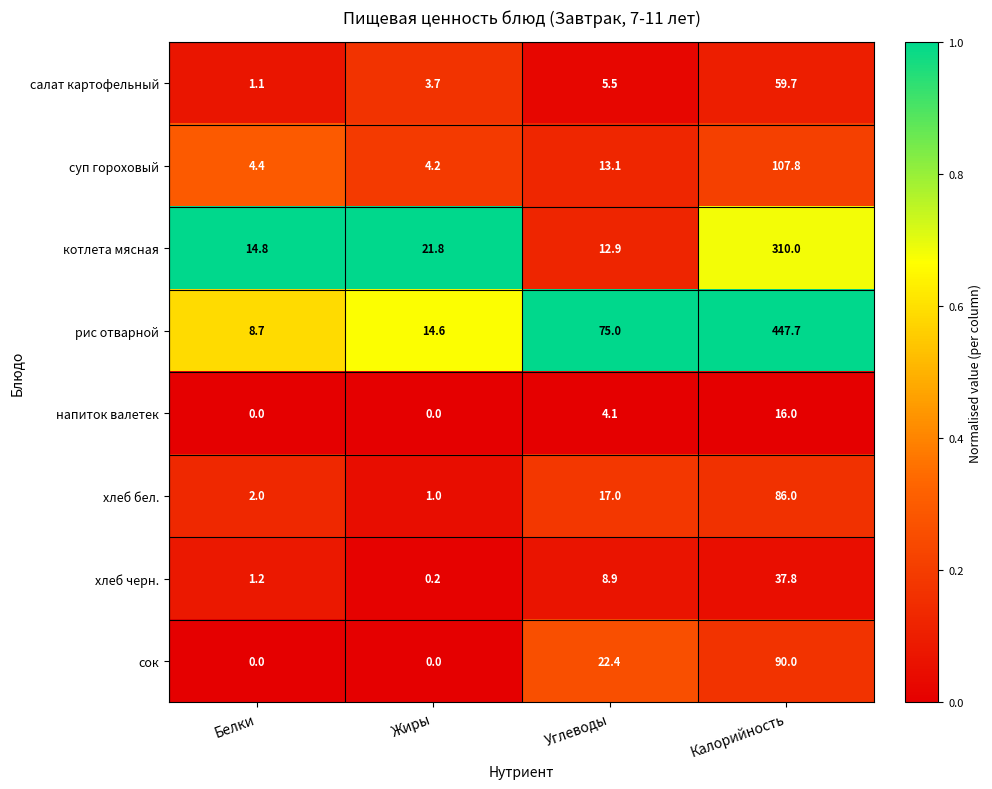

The салат картофельный series shows 5.6 at Жиры. True or false?

False